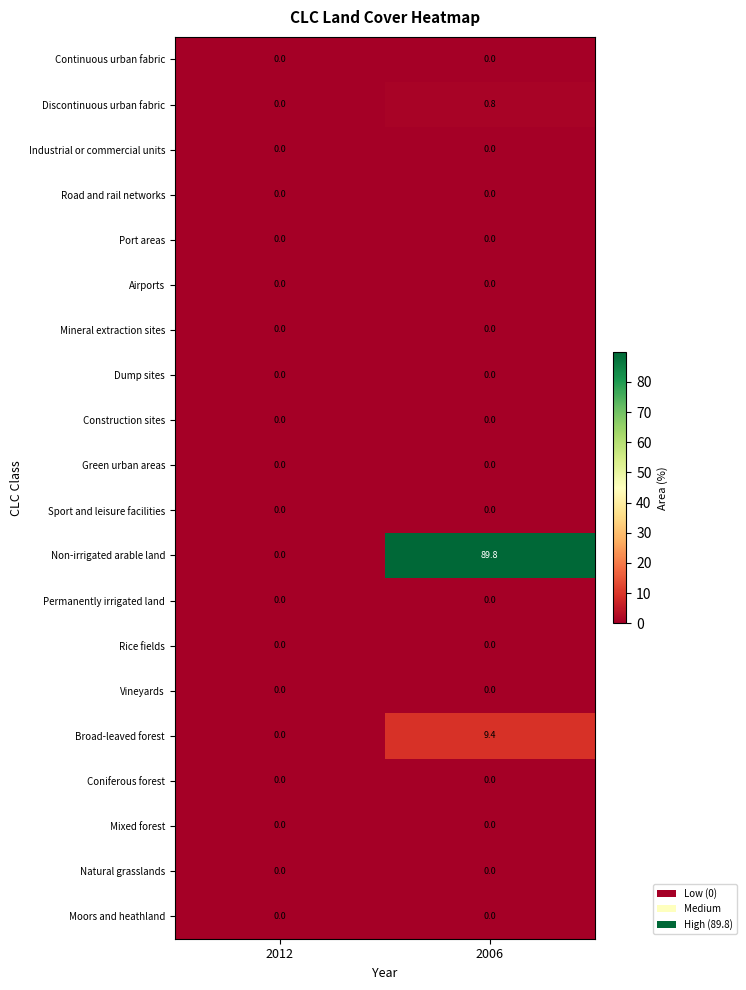

Which series has the largest total across all categories?

Non-irrigated arable land